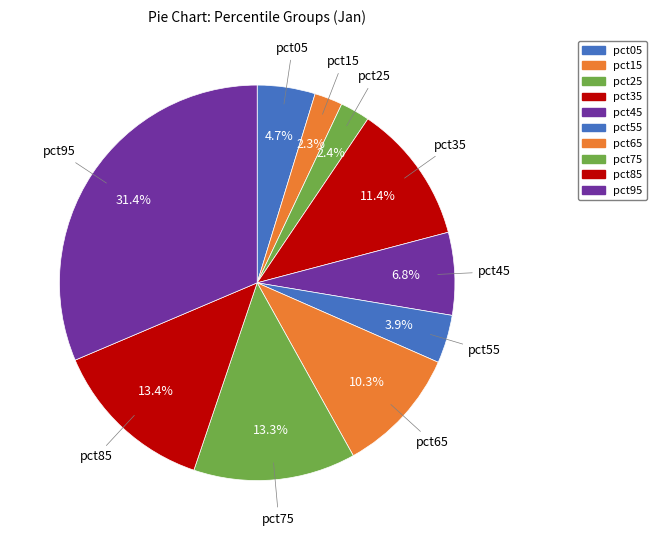

How many slices are in this pie chart?

10